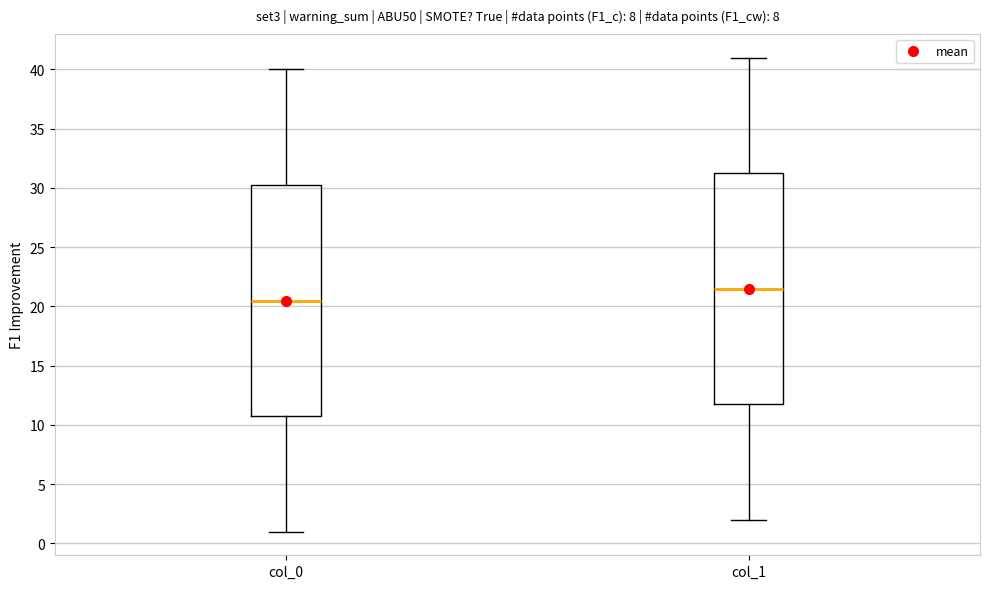

Reading left to right, read every box against the y-axis: the position of its median line, the range the box covers, and the ends of its whiskers. The values are not printed on the chart, so give them approximately, as read against the axis.

col_0: median 20.5, box 11.0 to 30.5, whiskers 1.0 to 40.0
col_1: median 21.5, box 12.0 to 31.5, whiskers 2.0 to 41.0